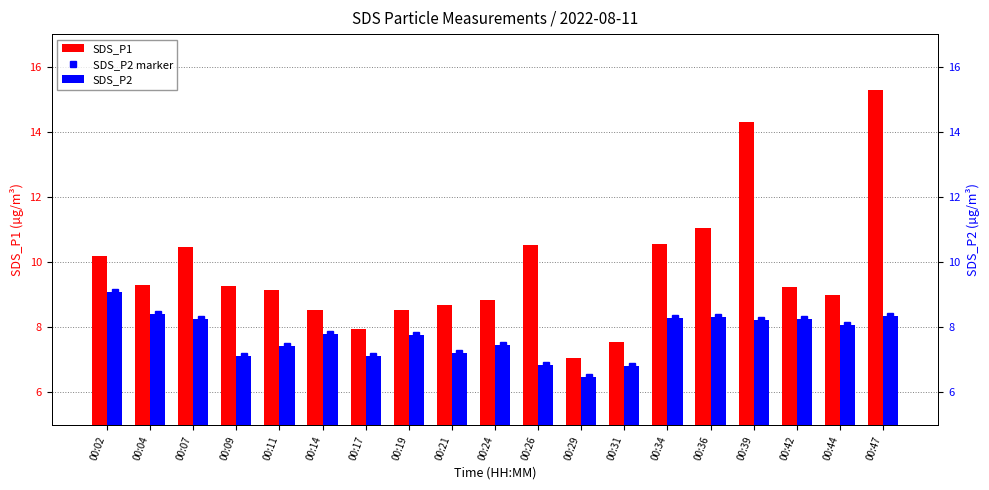

Does the chart contain any negative values?

No